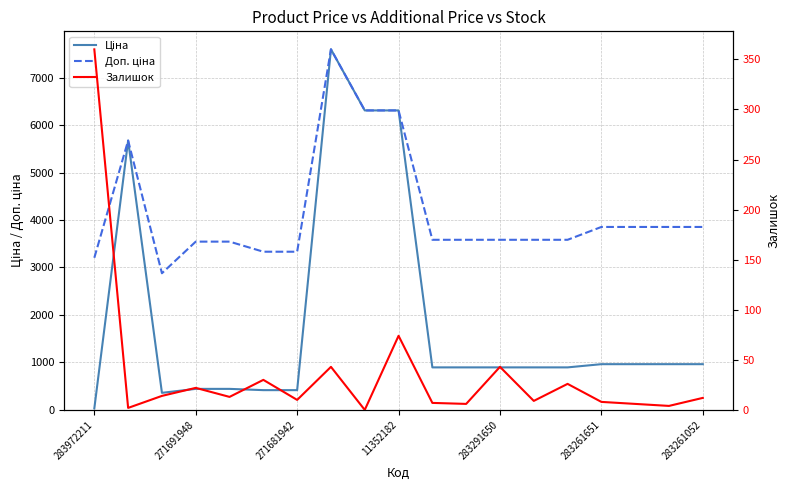

How many data points in Доп. ціна are above 3583?

13